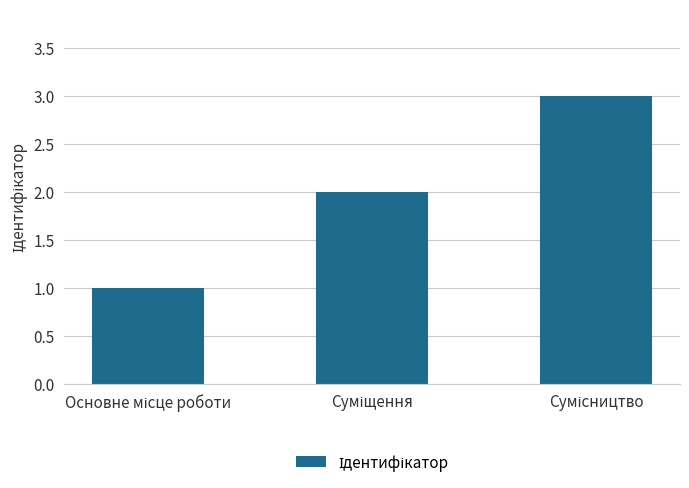

How many values are between 1 and 3?

3